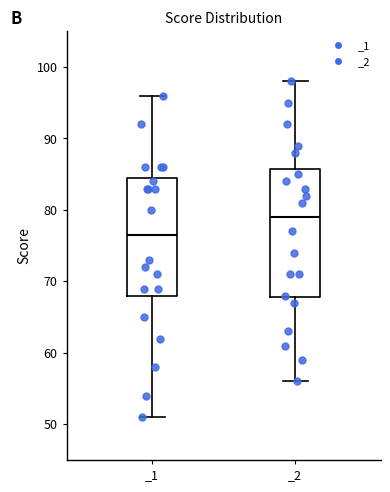

Reading left to right, transcribe this box plot: for each box, give where its median line is, the range the box spans, and where its two whiskers end, as read against the y-axis. The values are not printed on the chart, so give them approximately, as read against the axis.

_1: median 77, box 68 to 85, whiskers 51 to 96
_2: median 79, box 68 to 86, whiskers 56 to 98